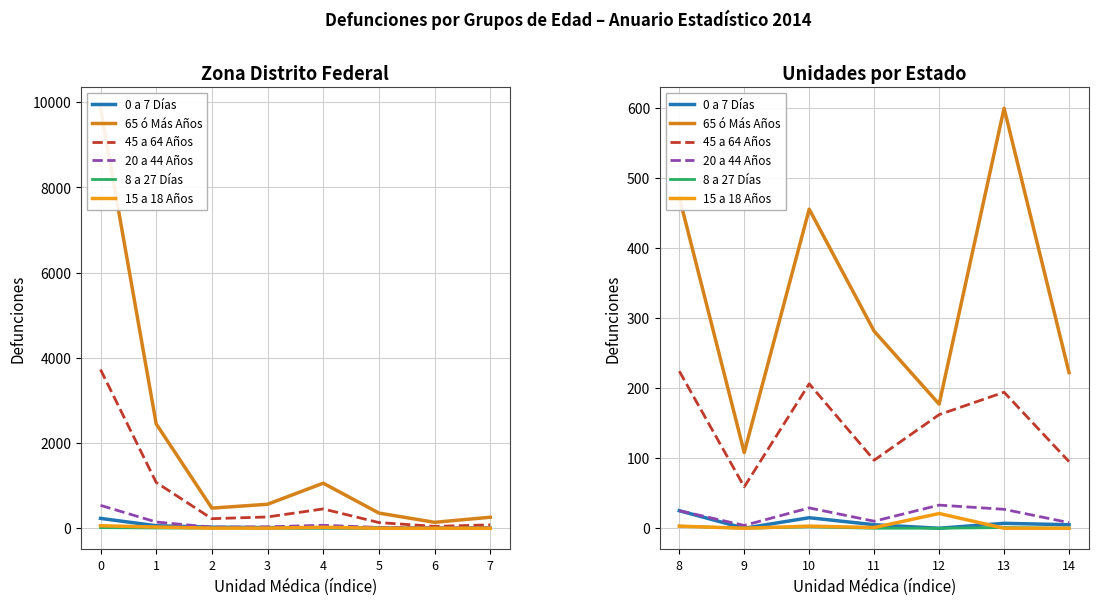

What is the sum of all 15 a 18 Años values?

28